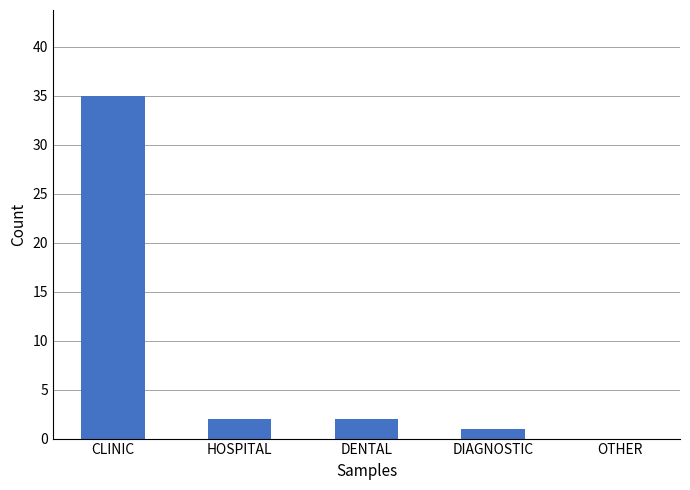

The chart shows a value of 2 at DENTAL. True or false?

True